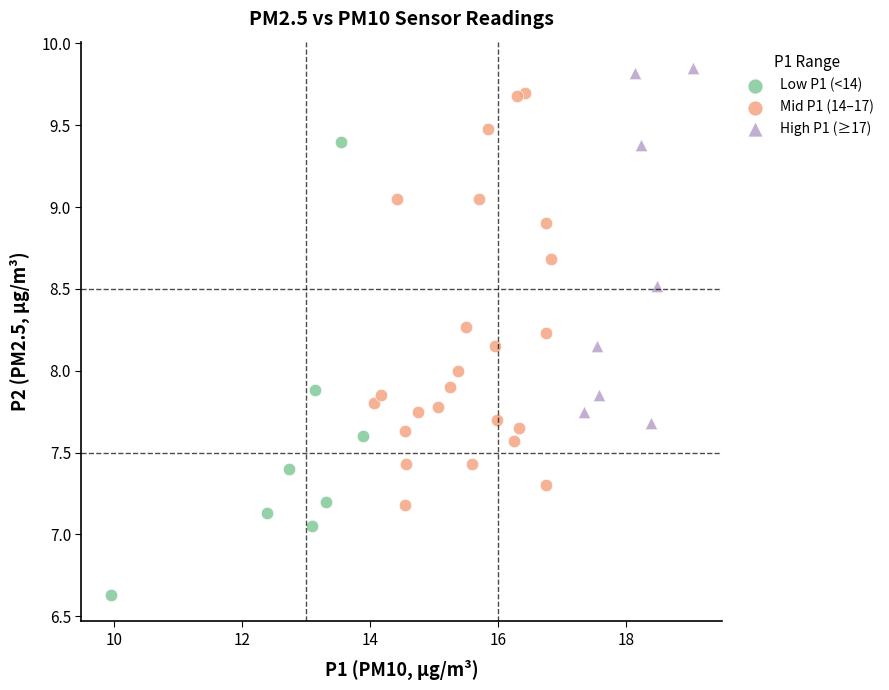

What are all the series names shown in the legend?

Low P1 (<14), Mid P1 (14–17), High P1 (≥17)